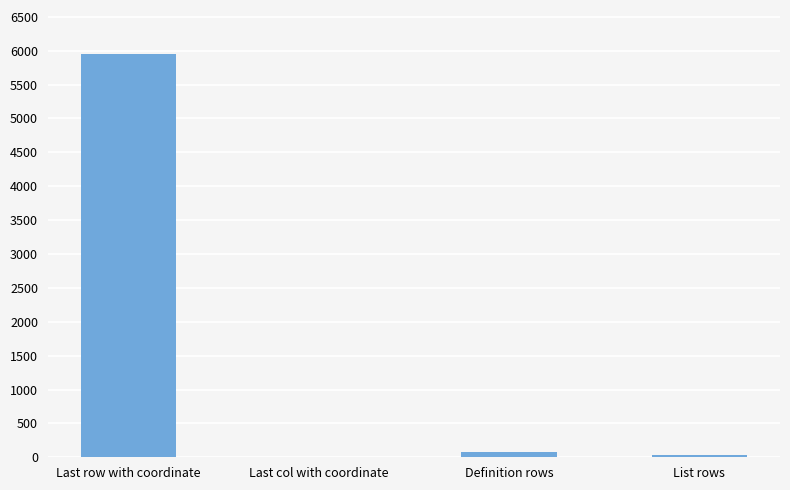

What is the greatest value displayed?

5949